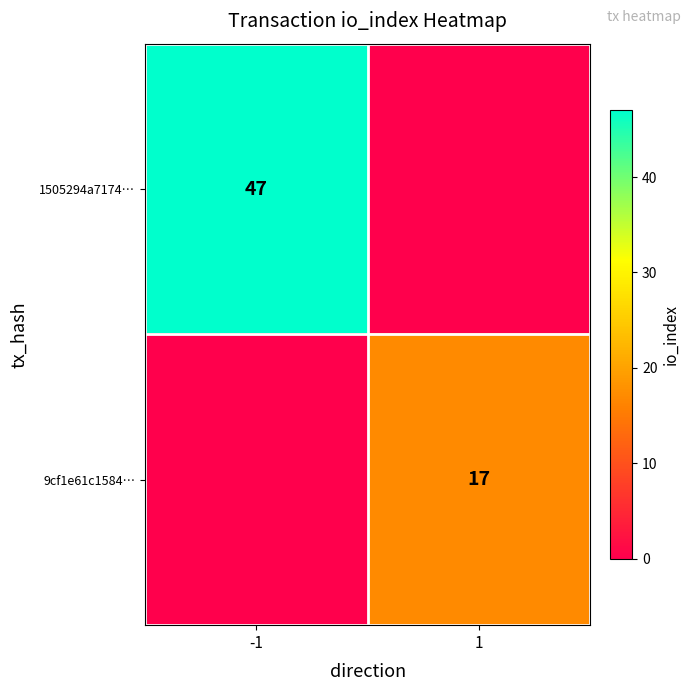

Is it true that 1505294a7174… equals 68 at -1?

False